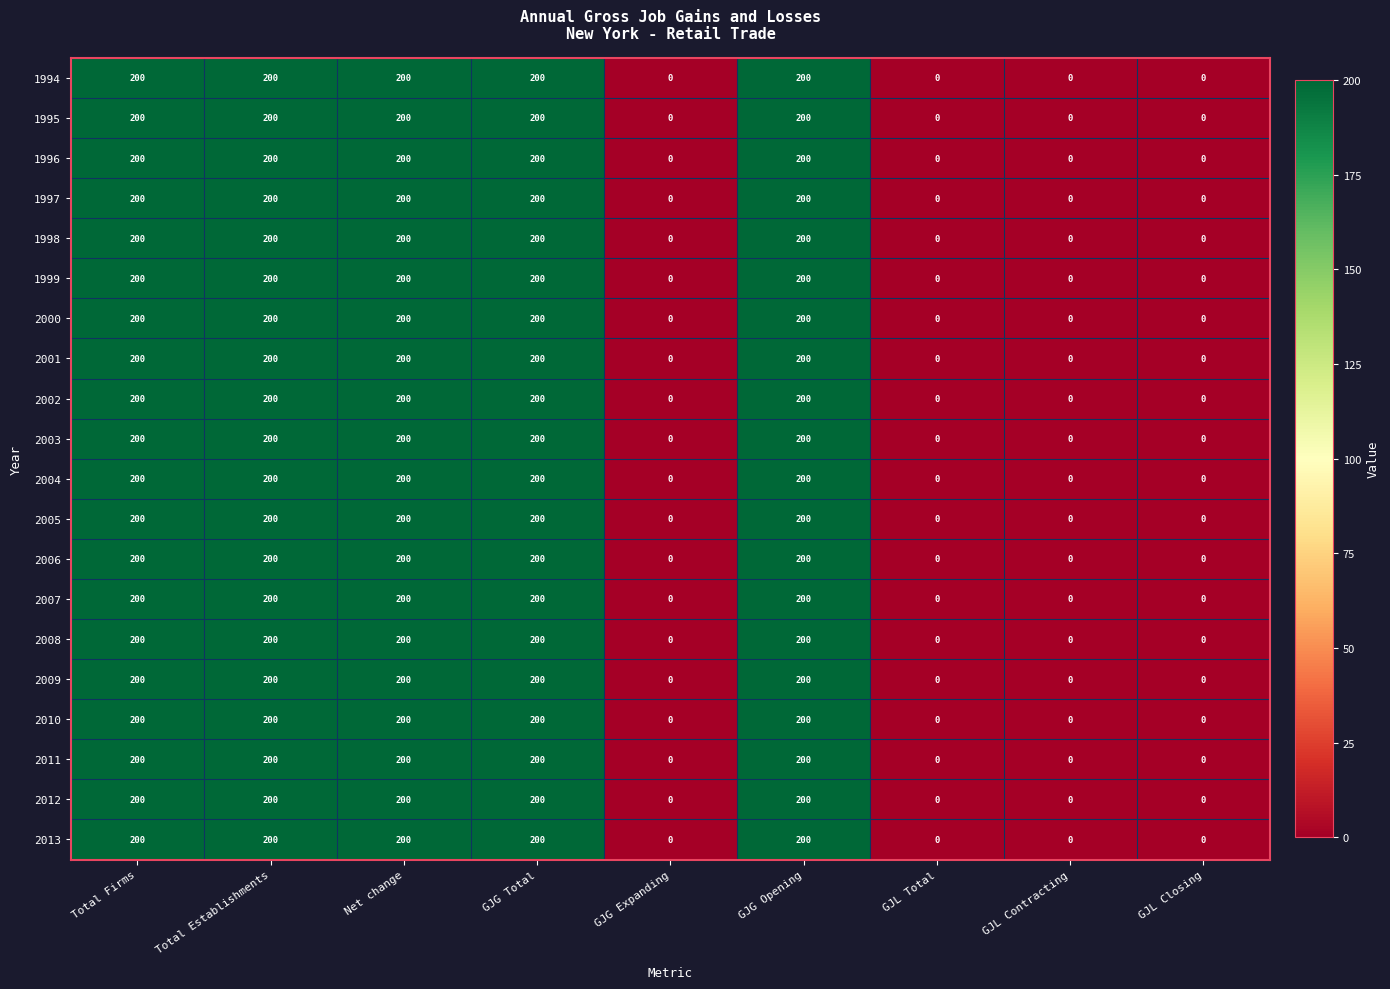

The value of 2004 at GJG Opening is 85. True or false?

False